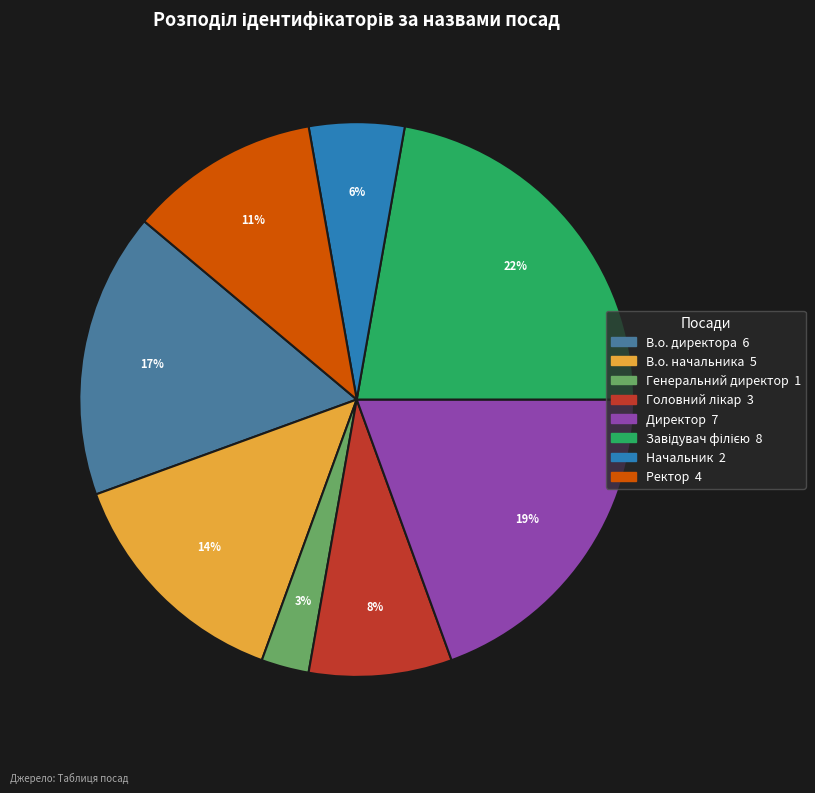

Does Генеральний директор represent more than half of the total?

No